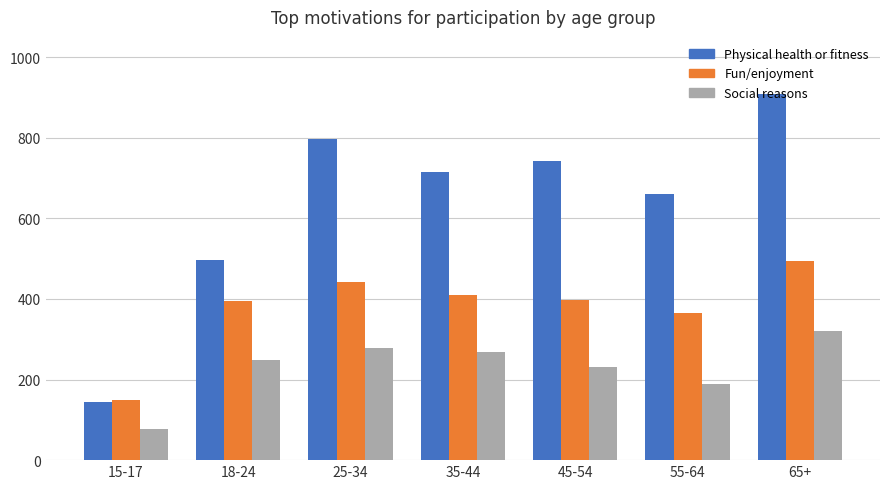

Reading right to left, extract all data points from this chart.

Physical health or fitness: 908.0	659.5	742.8	714.7	796.3	496.7	143.9
Fun/enjoyment: 495.0	364.9	398.1	409.5	440.8	393.6	149.4
Social reasons: 320.4	189.3	230.0	269.0	279.1	249.0	78.3